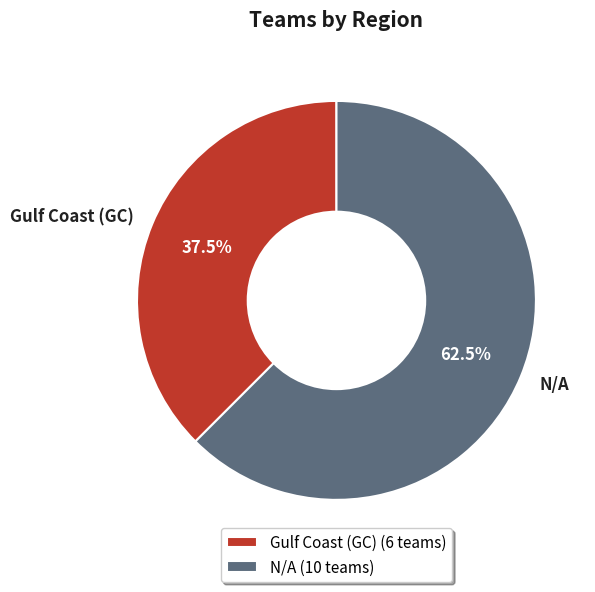

How many slices are in this pie chart?

2